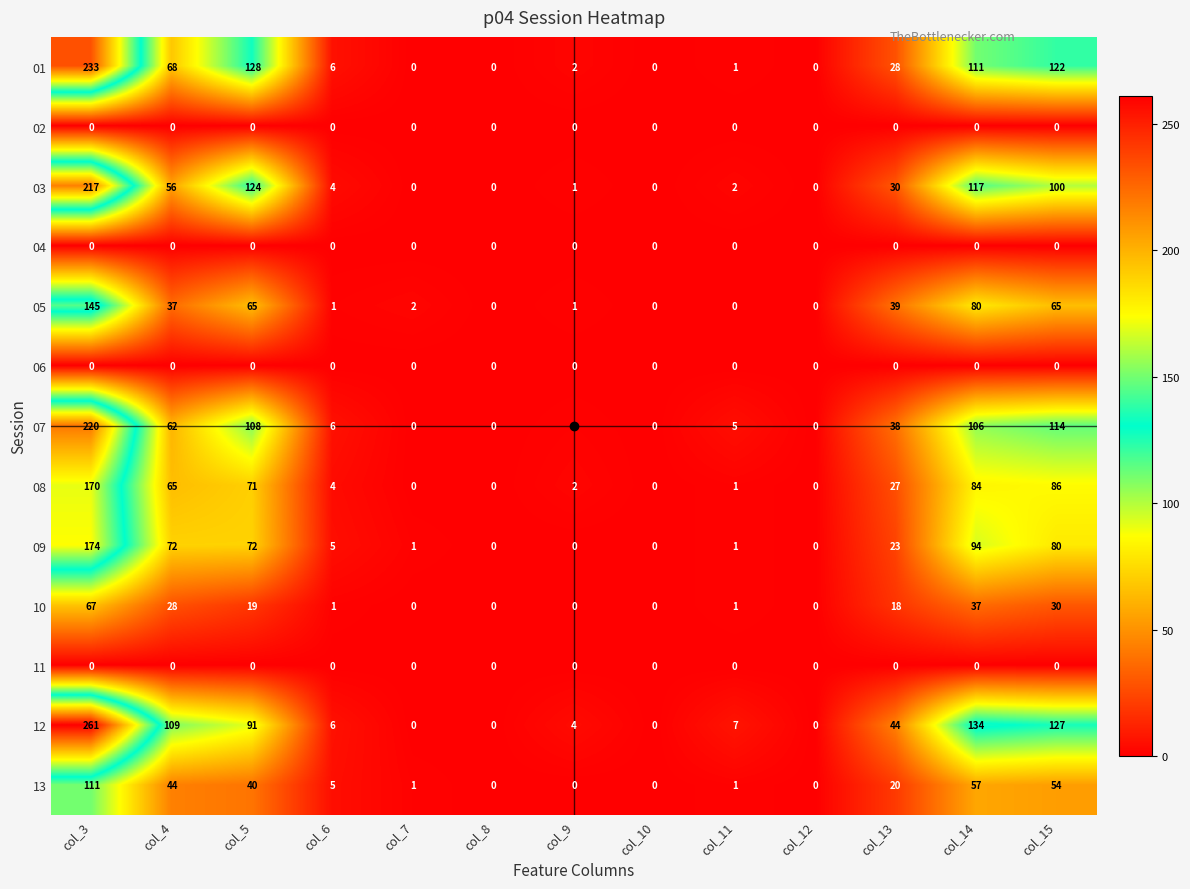

True or false: 11 has a value of 0 at col_9.

True